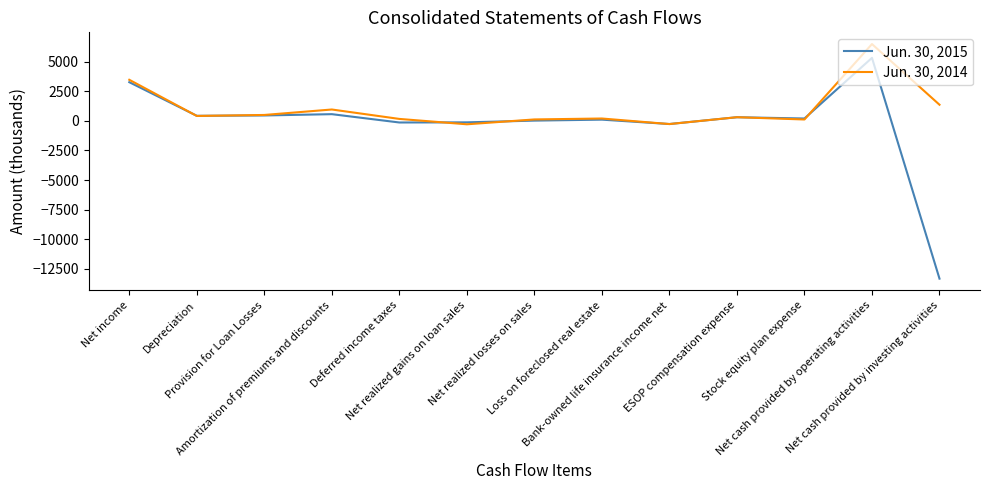

Which series has the largest total across all categories?

Jun. 30, 2014